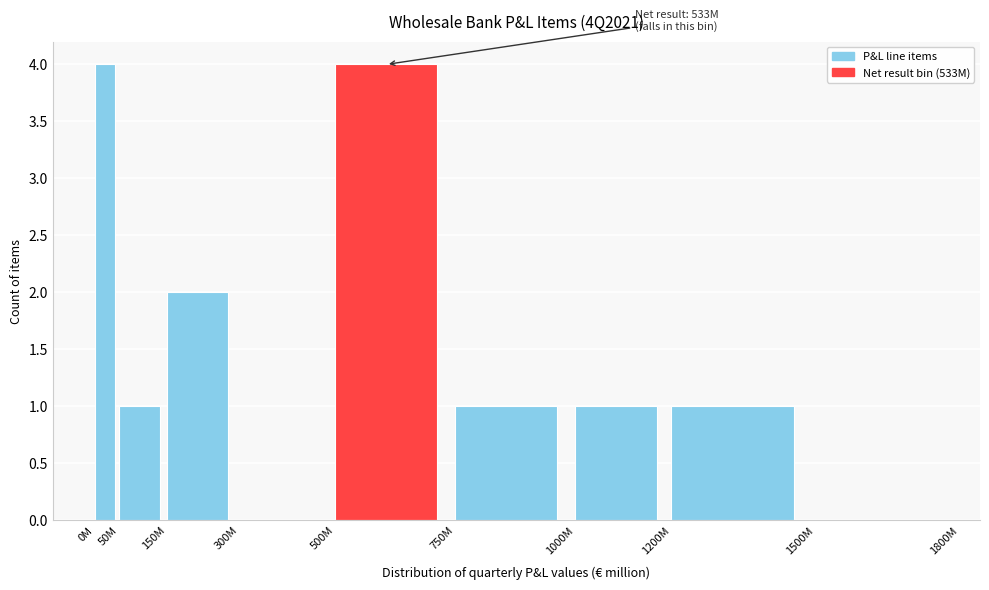

Reading right to left, extract all data points from this chart.

1500M=0	1200M=1	1000M=1	750M=1	500M=4	300M=0	150M=2	50M=1	0M=4